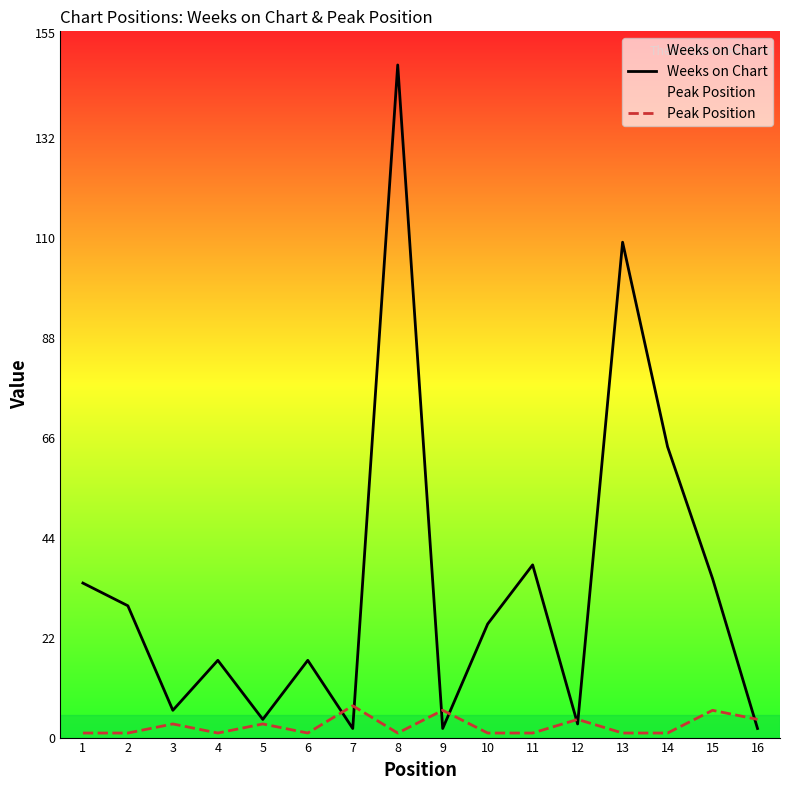

How many values in the Weeks on Chart series exceed 25?

7